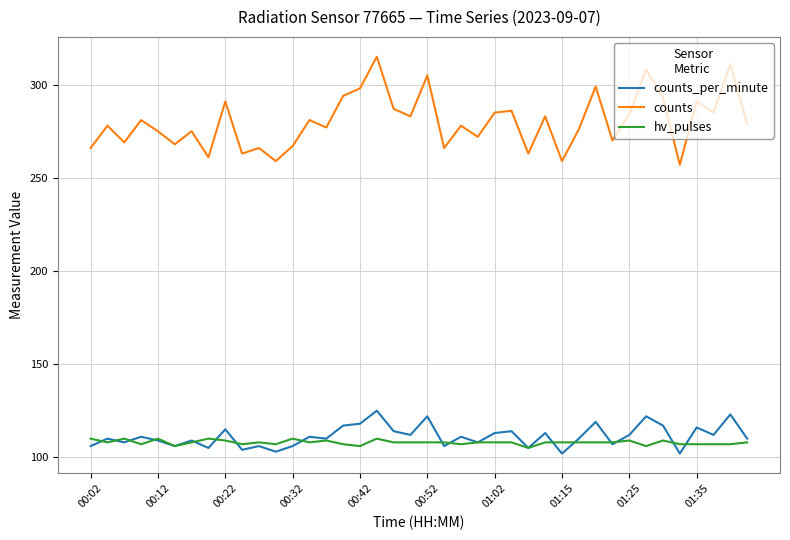

True or false: counts and hv_pulses cross at least once.

False